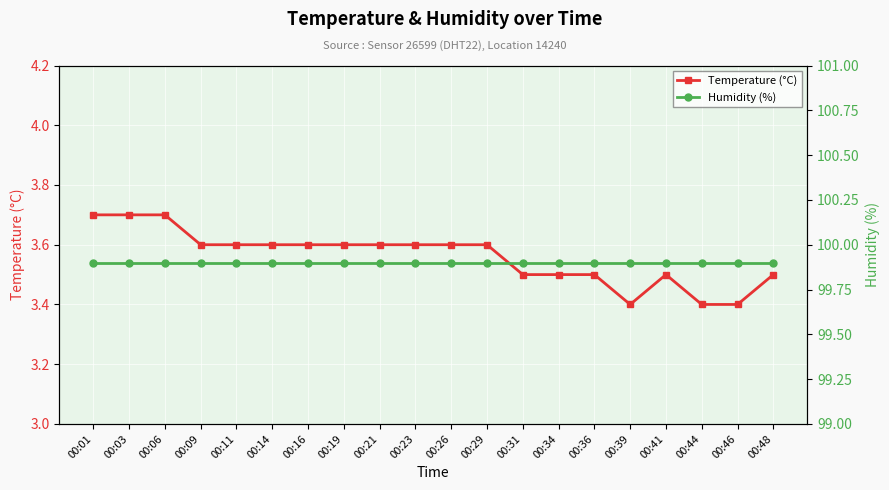

What is the sum of the Temperature (°C) values at 00:26 and 00:31?

7.1